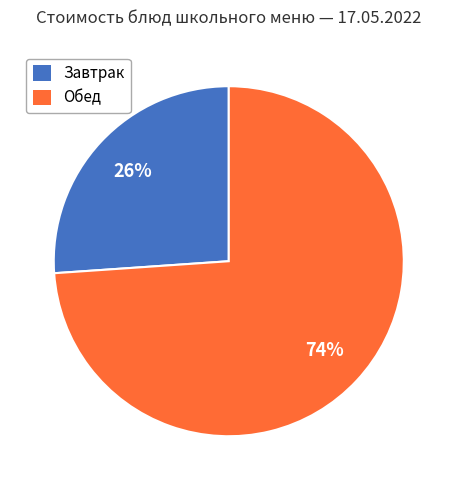

To the nearest percent, what is the average slice percentage?

50%